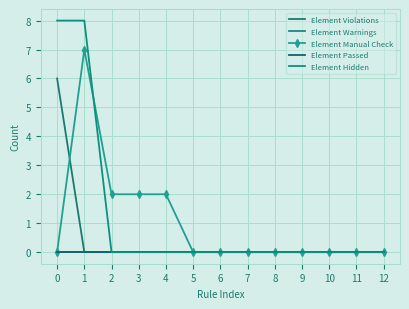

Reading left to right, transcribe all the data shown in this chart.

Element Violations: 6	0	0	0	0	0	0	0	0	0	0	0	0
Element Warnings: 0	0	0	0	0	0	0	0	0	0	0	0	0
Element Manual Check: 0	7	2	2	2	0	0	0	0	0	0	0	0
Element Passed: 0	0	0	0	0	0	0	0	0	0	0	0	0
Element Hidden: 8	8	0	0	0	0	0	0	0	0	0	0	0